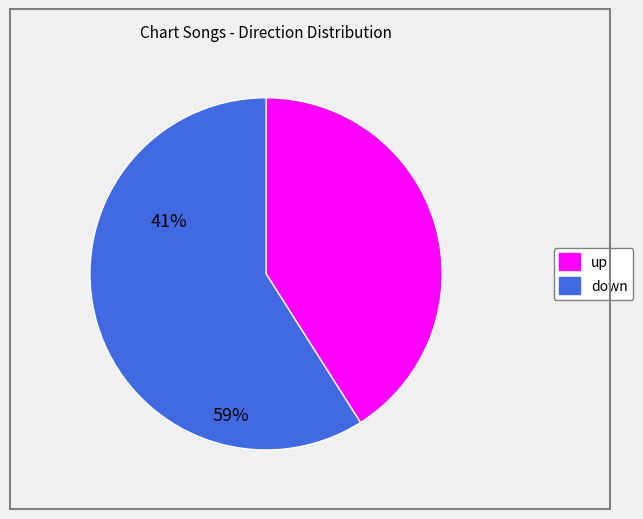

Is the sum of down and up greater than half?

Yes